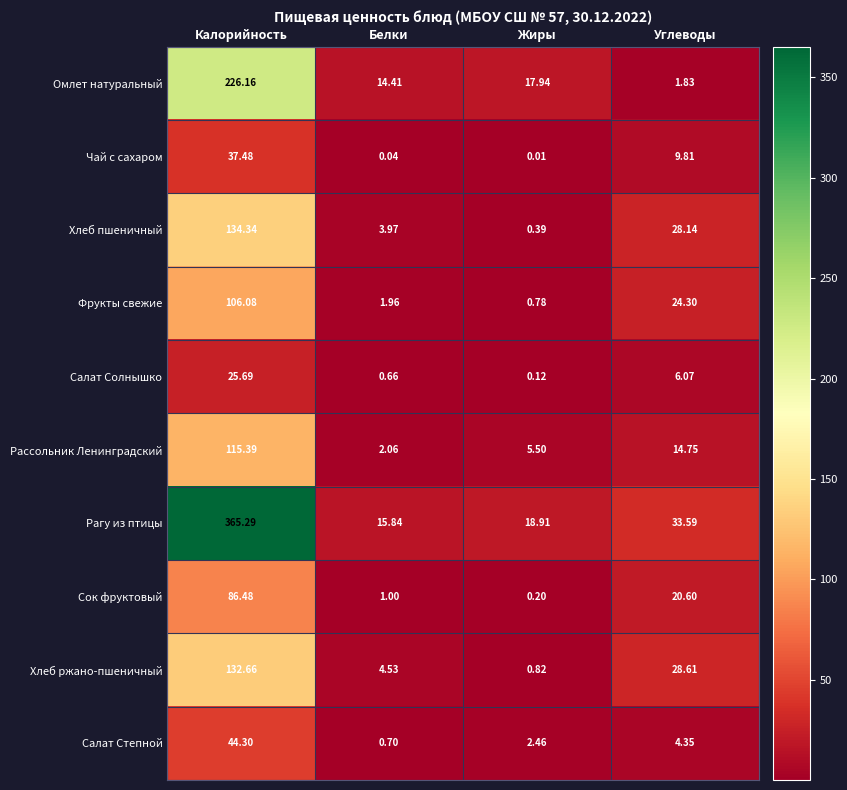

Between Калорийность and Углеводы, which series saw the biggest shift?

Рагу из птицы